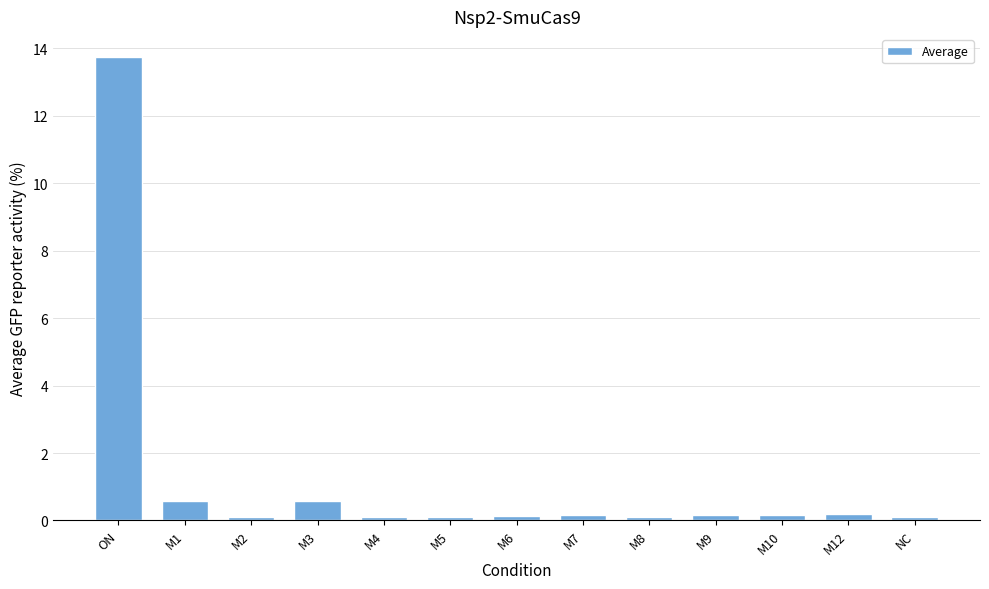

What is the label of the 4th bar from the right?

M9